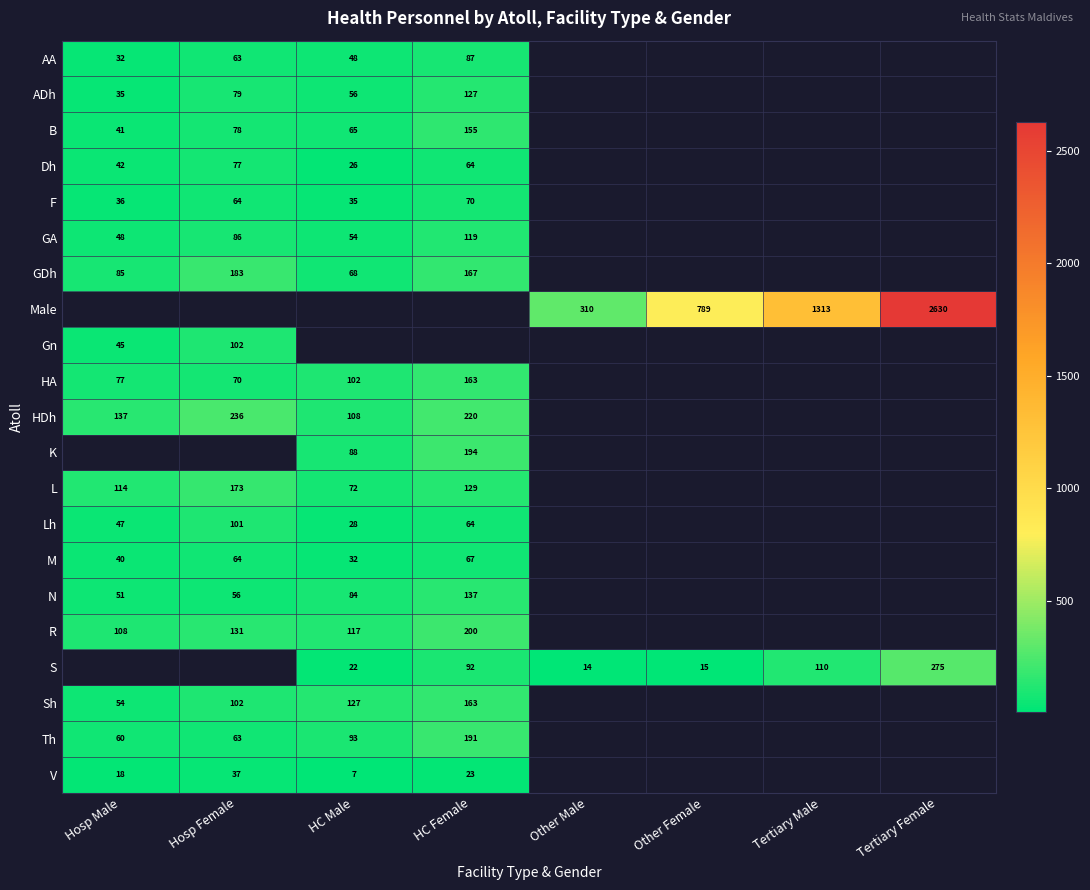

What is the difference between the highest and lowest values at HC Female?

197.0